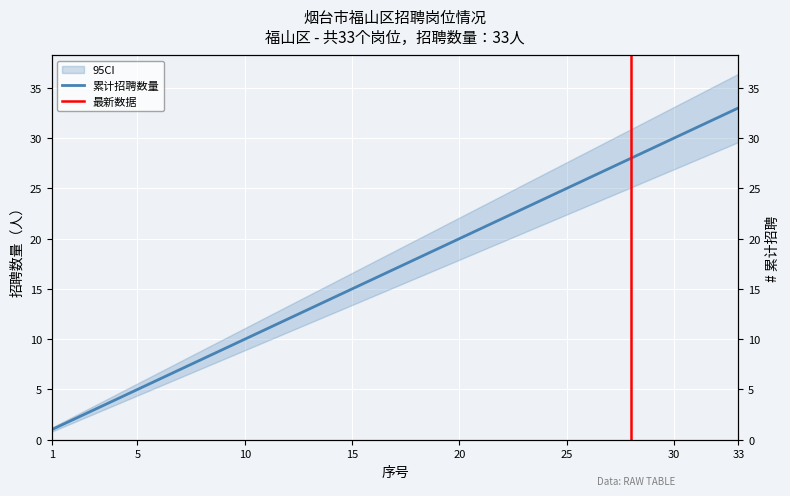

The value at 11 is 15. True or false?

False